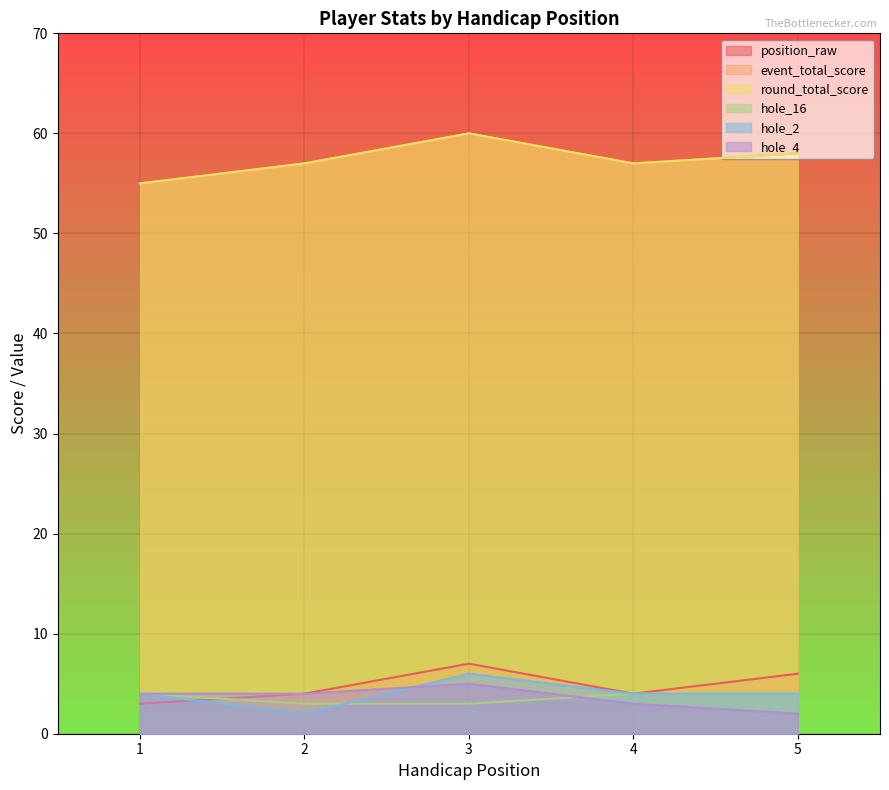

The event_total_score series shows 20 at 1. True or false?

False